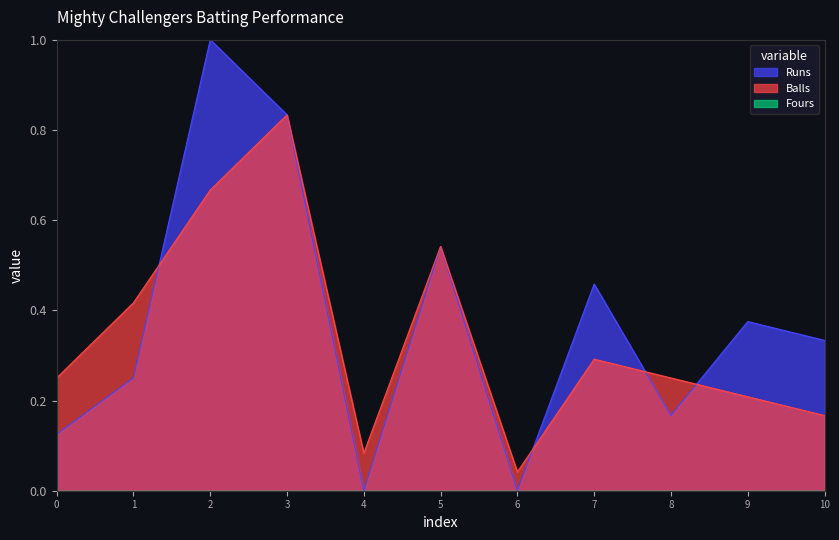

The value of Runs at 6 is 0.0. True or false?

True